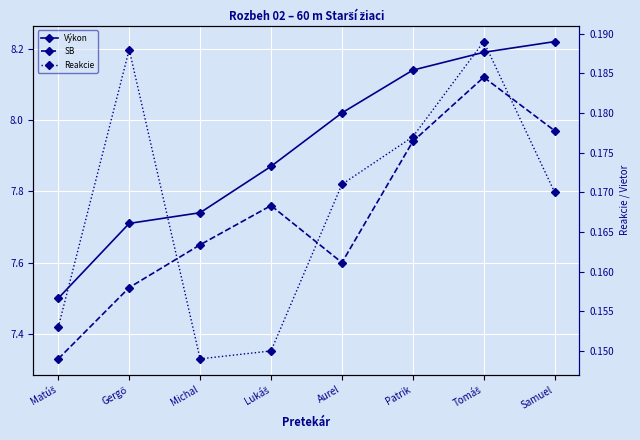

How many series are shown in this chart?

3